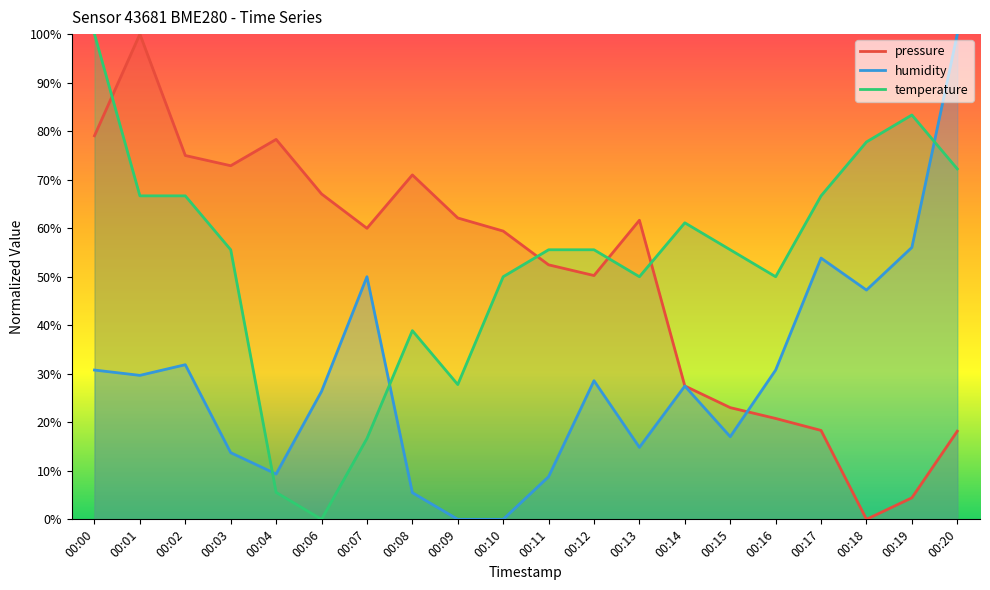

Between 00:19 and 00:18, which is larger?

00:19